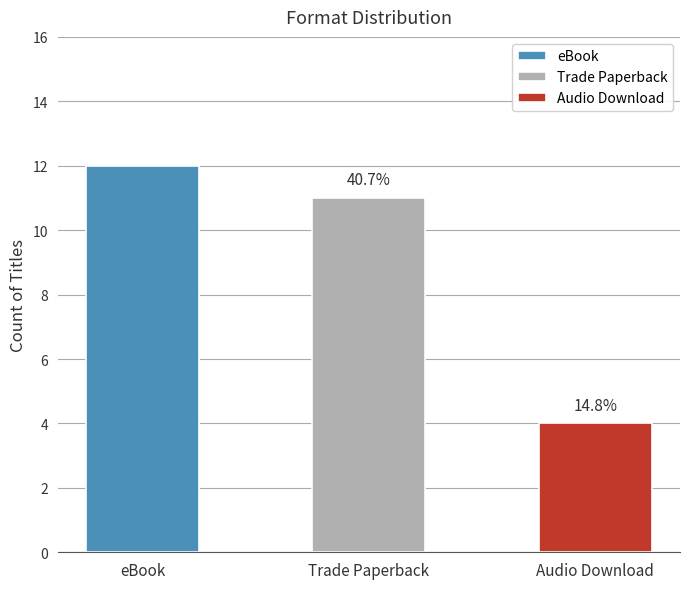

The value at Trade Paperback is 11. True or false?

True